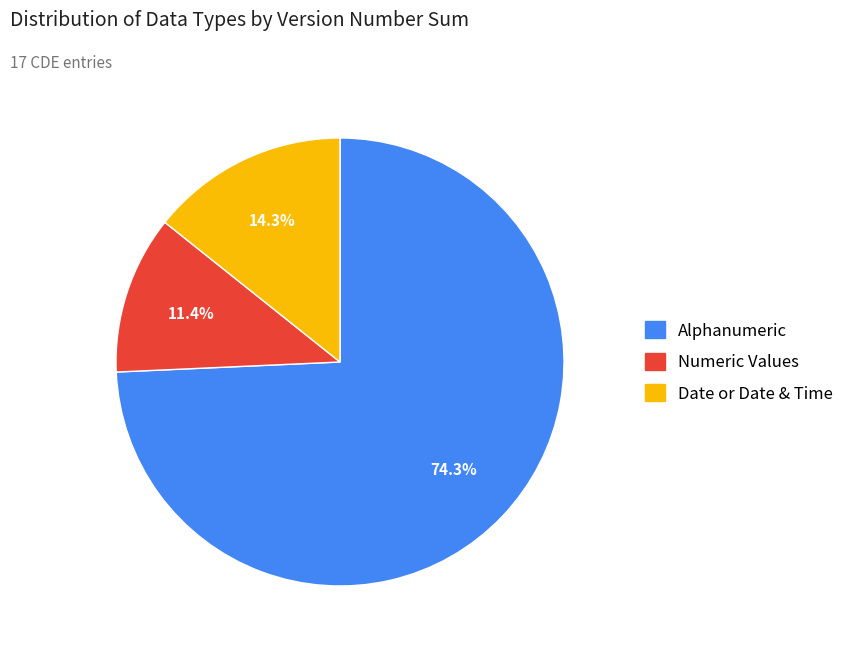

Is there a majority slice in this chart?

Yes